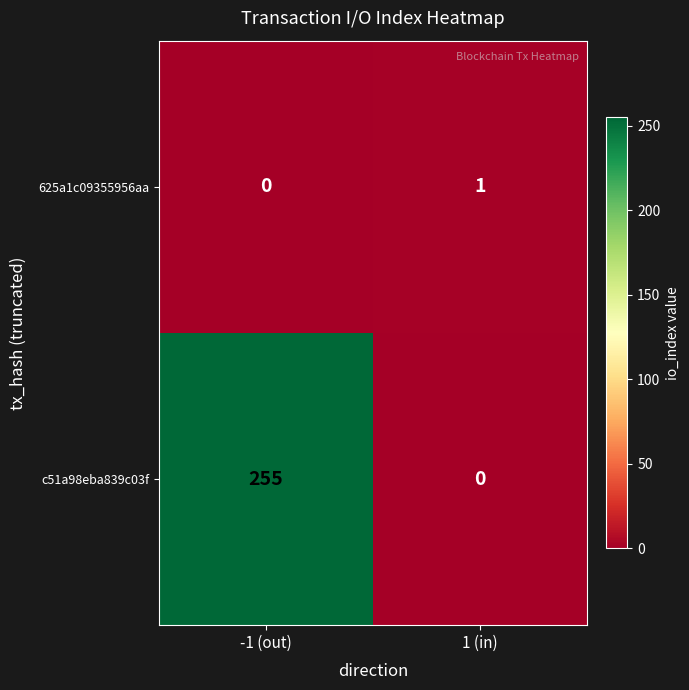

What is the difference between the maximum and minimum values in the c51a98eba839c03f series?

255